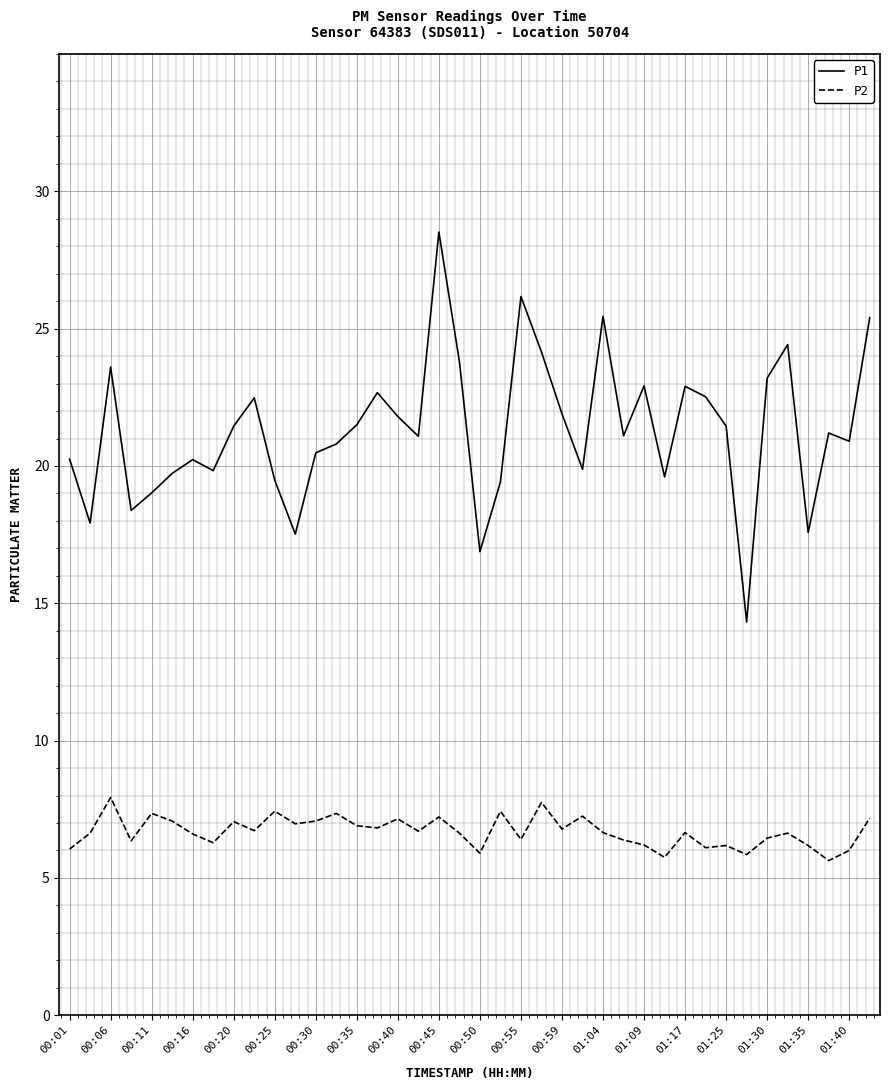

What is the average value of the P2 series?

6.7